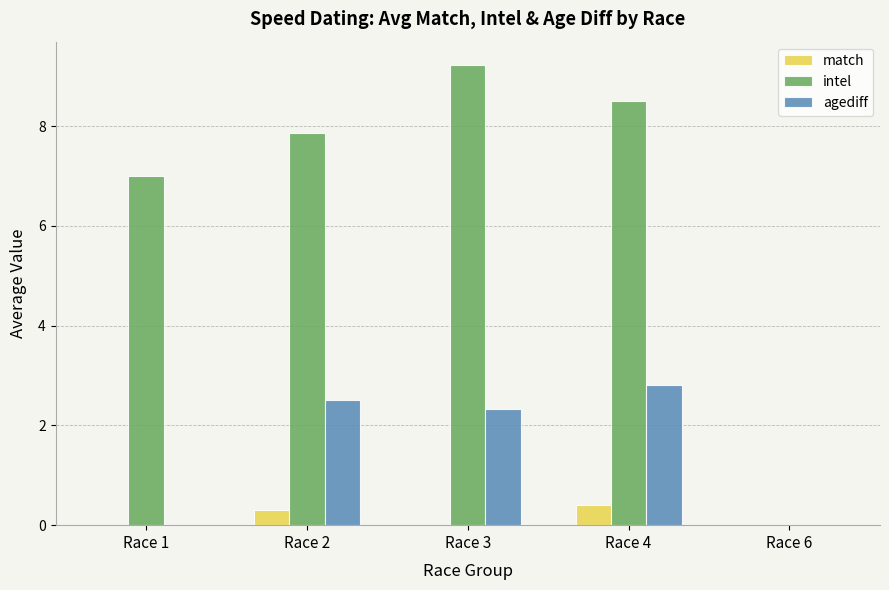

What is the average value of the intel series?

6.5